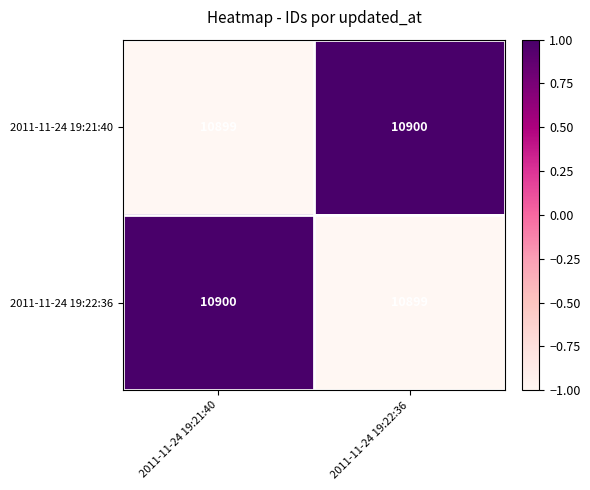

Is the value of 2011-11-24 19:22:36 at 2011-11-24 19:22:36 greater than the value of 2011-11-24 19:21:40 at 2011-11-24 19:22:36?

No